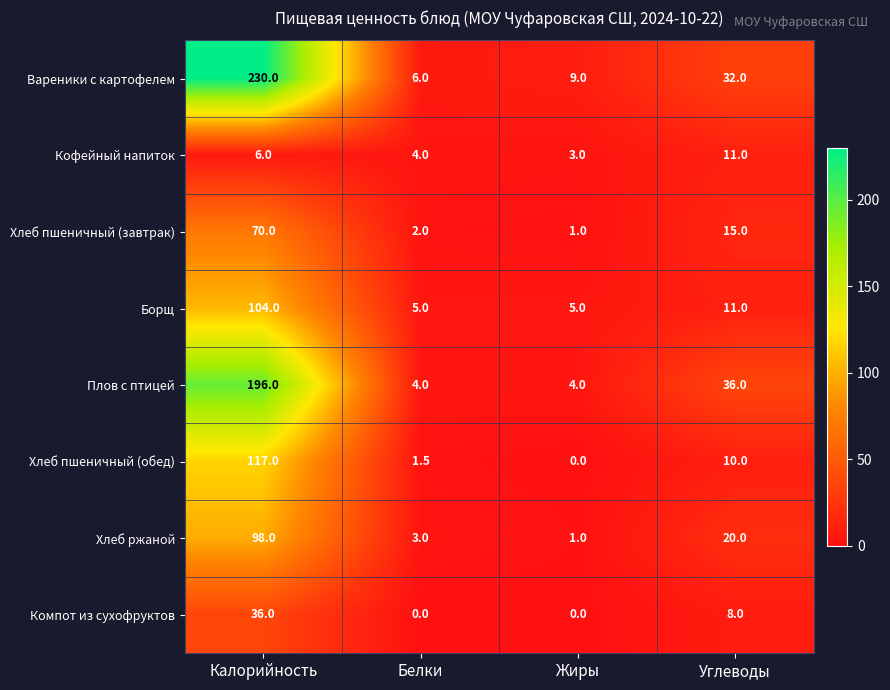

True or false: Хлеб пшеничный (завтрак) has a value of 1.0 at Жиры.

True